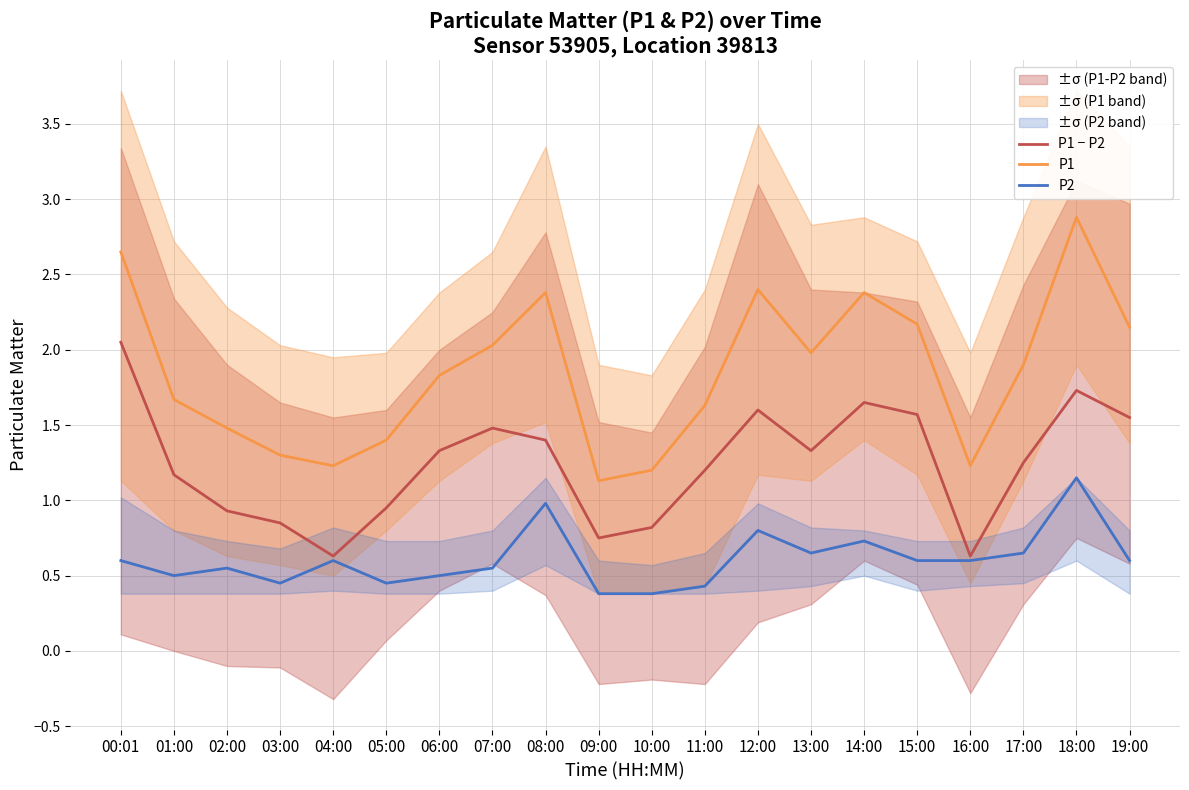

At which category does the chart reach its peak across all series?

18:00